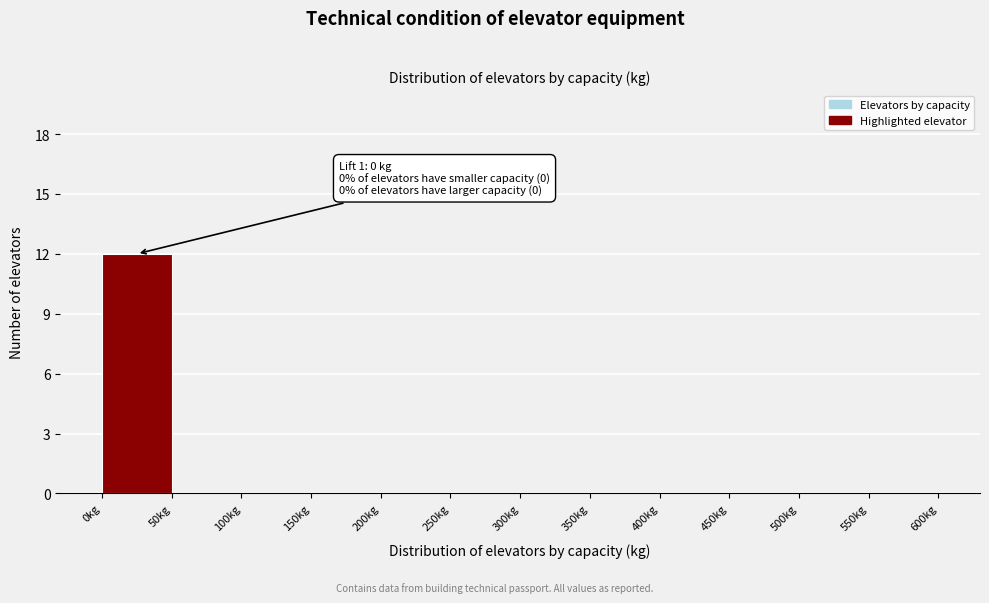

Which range on the x-axis has the tallest bar?

0 to 50